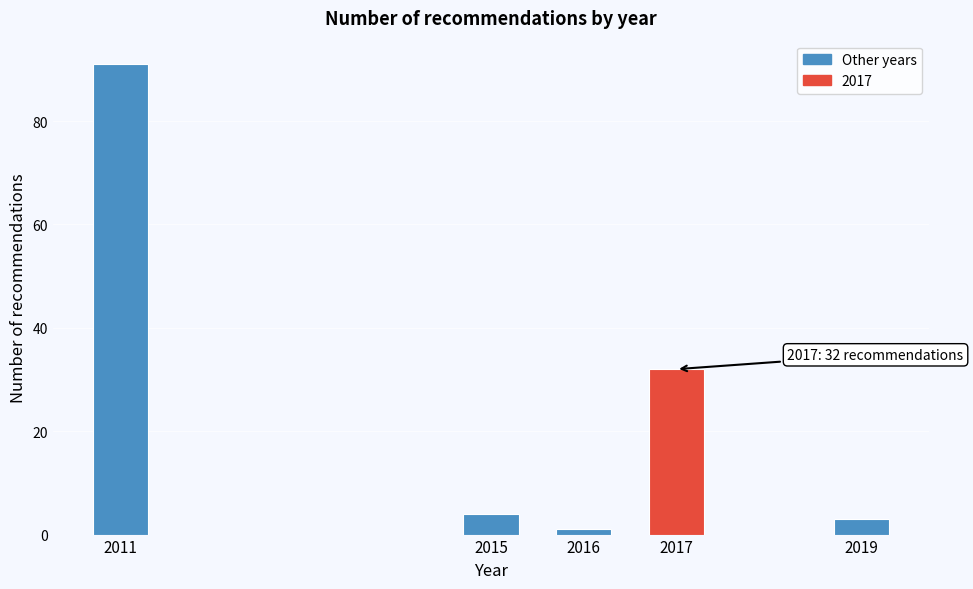

Reading left to right, what are all the values shown in this chart?

2011=91	2015=4	2016=1	2017=32	2019=3